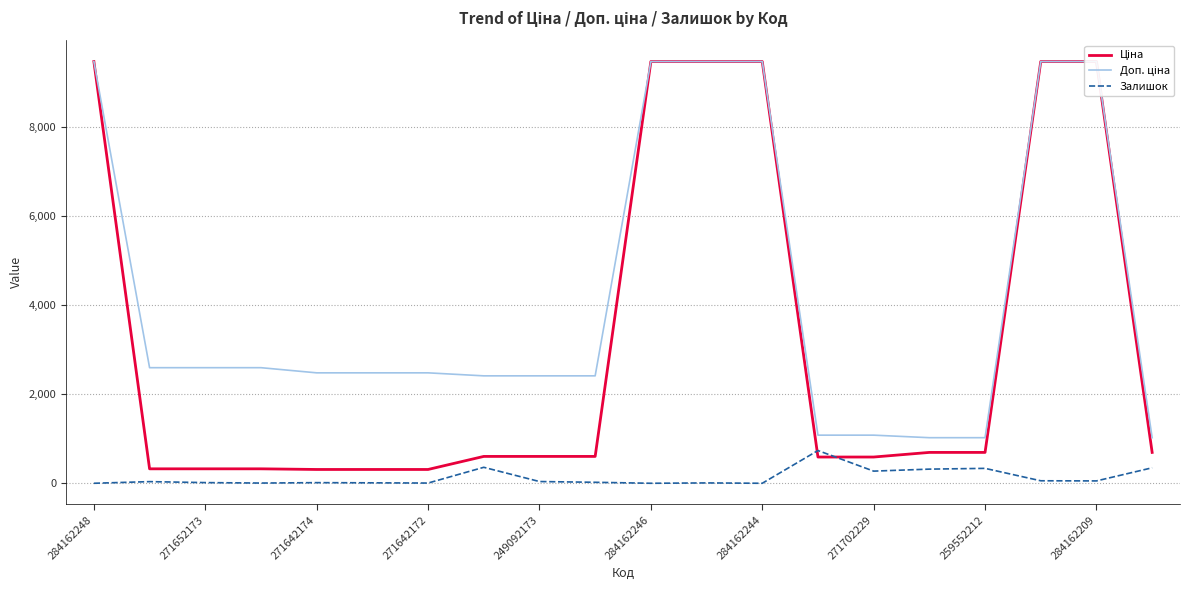

Reading right to left, what are all the values shown in this chart?

Ціна: 693.7	9480.1	9480.1	693.7	693.7	589.9	589.9	9480.1	9480.1	9480.1	603.7	603.7	603.7	310.3	310.3	310.3	324.8	324.8	324.8	9480.1
Доп. ціна: 1024.6	9480.1	9480.1	1024.6	1024.6	1081.7	1081.7	9480.1	9480.1	9480.1	2414.8	2414.8	2414.8	2482.4	2482.4	2482.4	2598.3	2598.3	2598.3	9480.1
Залишок: 348.0	53.0	56.0	335.0	318.0	273.0	736.0	0.0	8.0	0.0	22.0	39.0	359.0	5.0	10.0	14.0	5.0	15.0	37.0	0.0